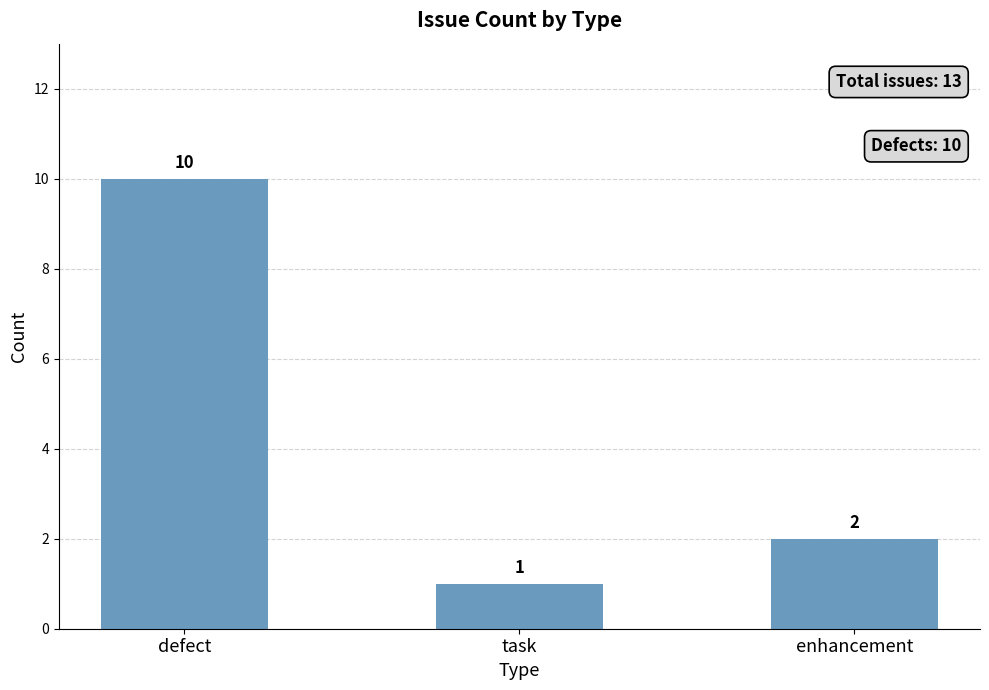

What is the sum of the values at defect and enhancement?

12